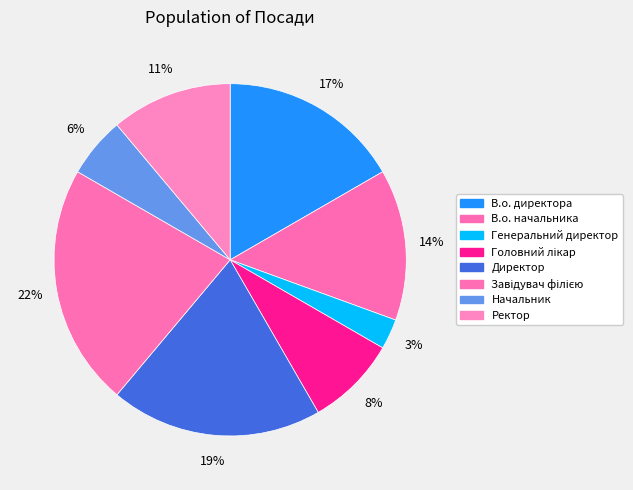

To the nearest percent, what percentage of the pie is Завідувач філією?

22%